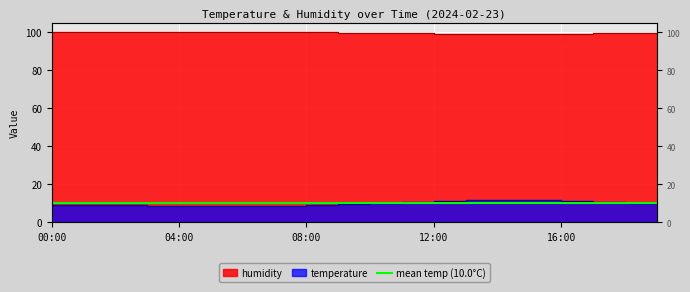

List the series in order of their overall mean, highest first.

humidity, temperature